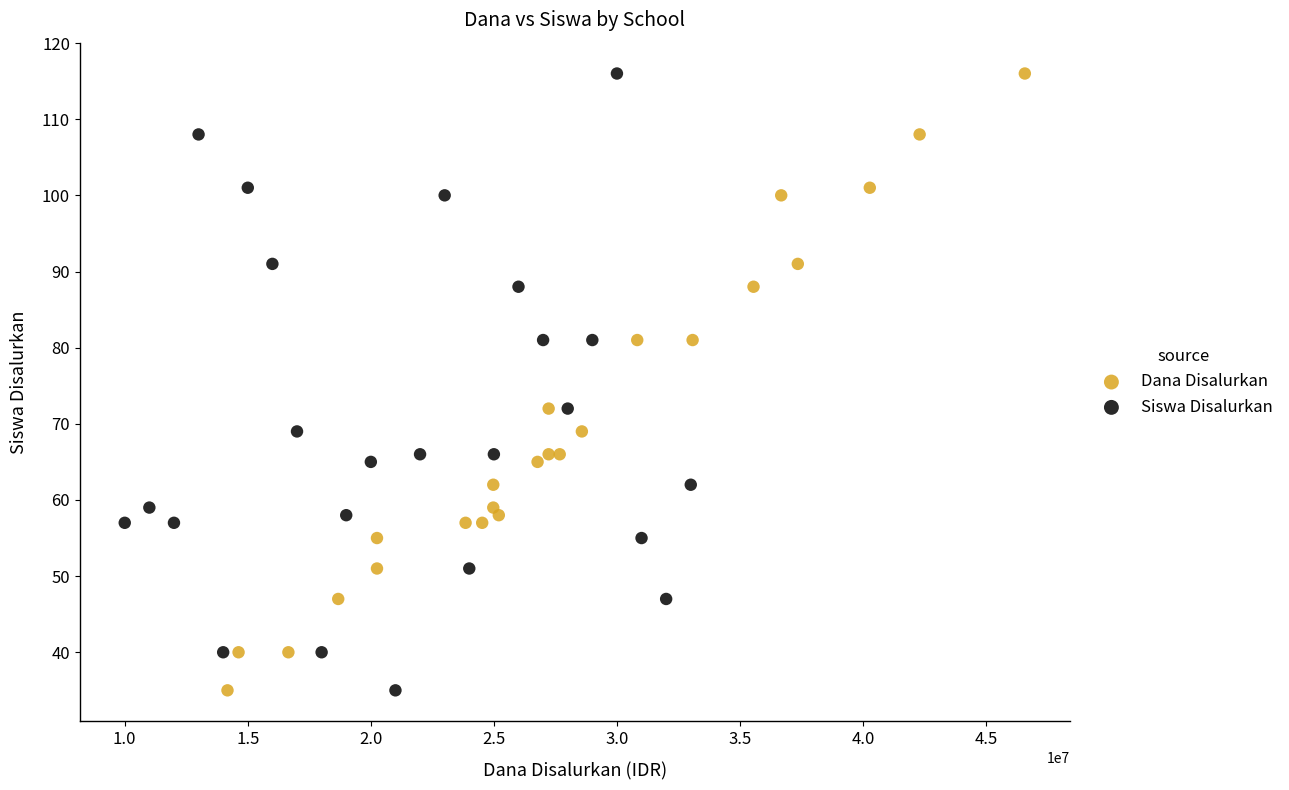

What are all the series names shown in the legend?

Dana Disalurkan, Siswa Disalurkan